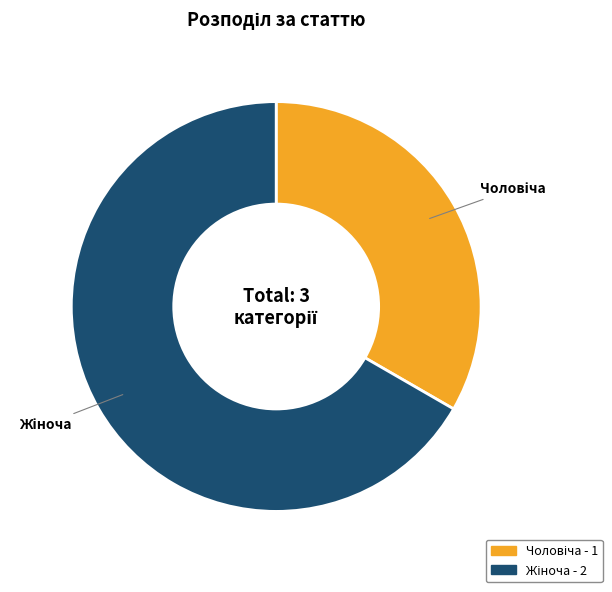

How many segments does this pie chart have?

2